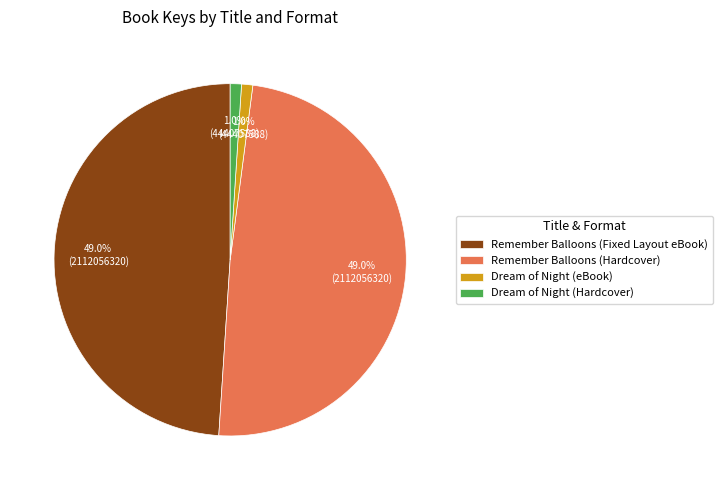

To the nearest percent, what percentage of the pie is Dream of Night (Hardcover)?

1%